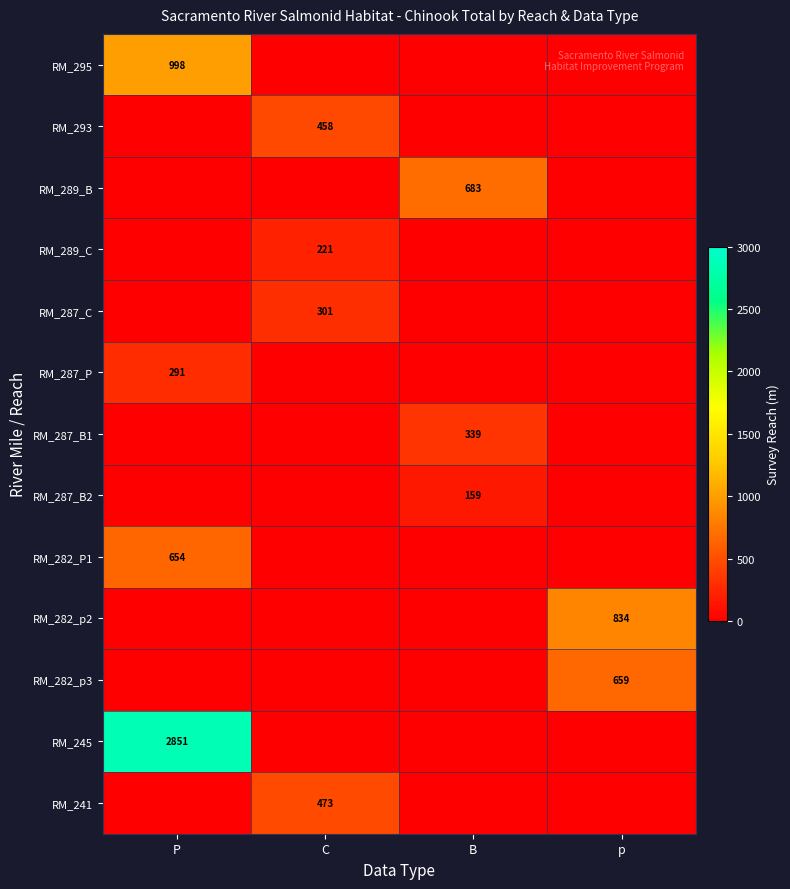

How many series are shown in this chart?

13